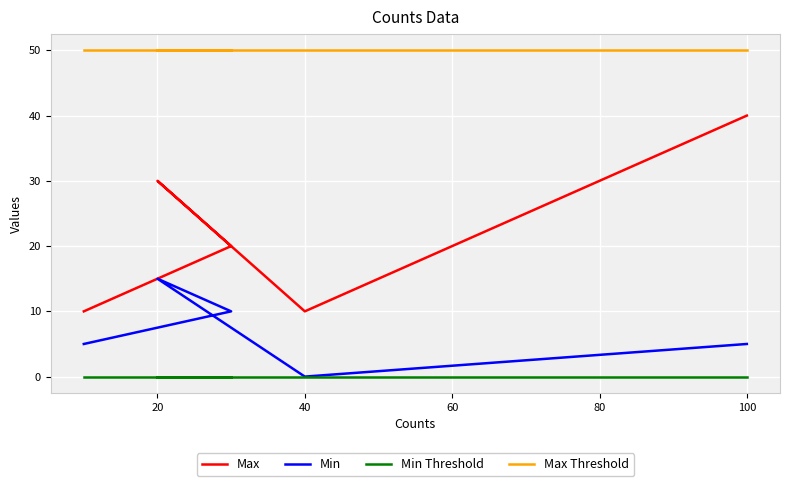

True or false: Max Threshold has more than 2 points higher than both neighbors.

False